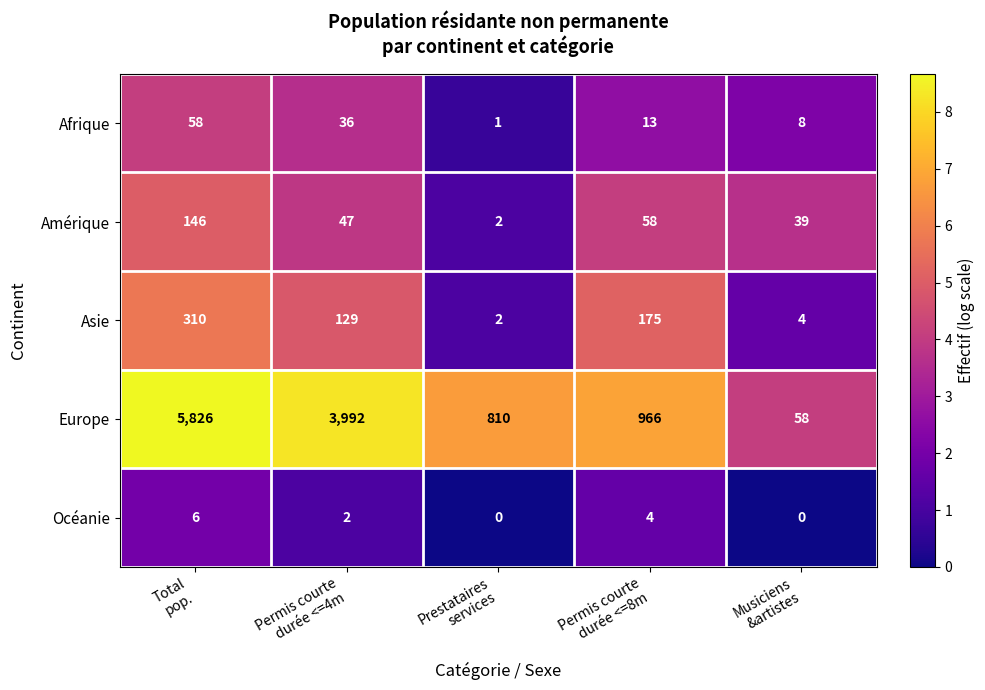

Which series has the widest spread of values?

Europe